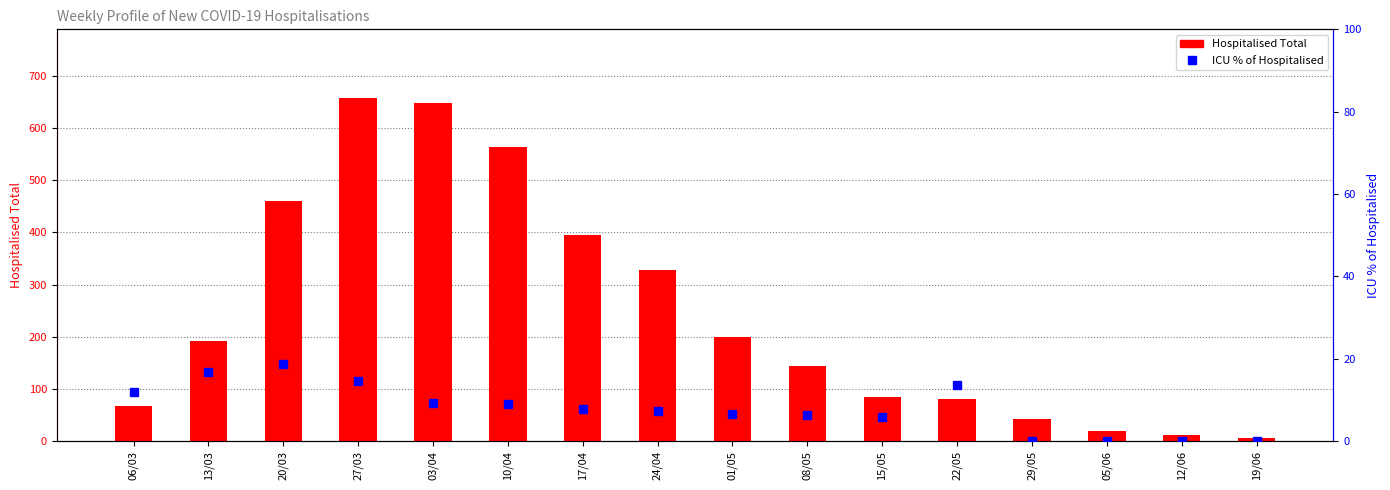

What are all the series names shown in the legend?

Hospitalised Total, ICU % of Hospitalised